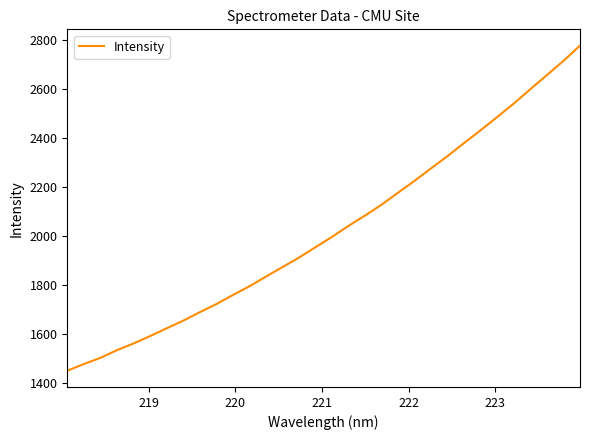

What is the difference between the maximum and minimum values?

1327.1